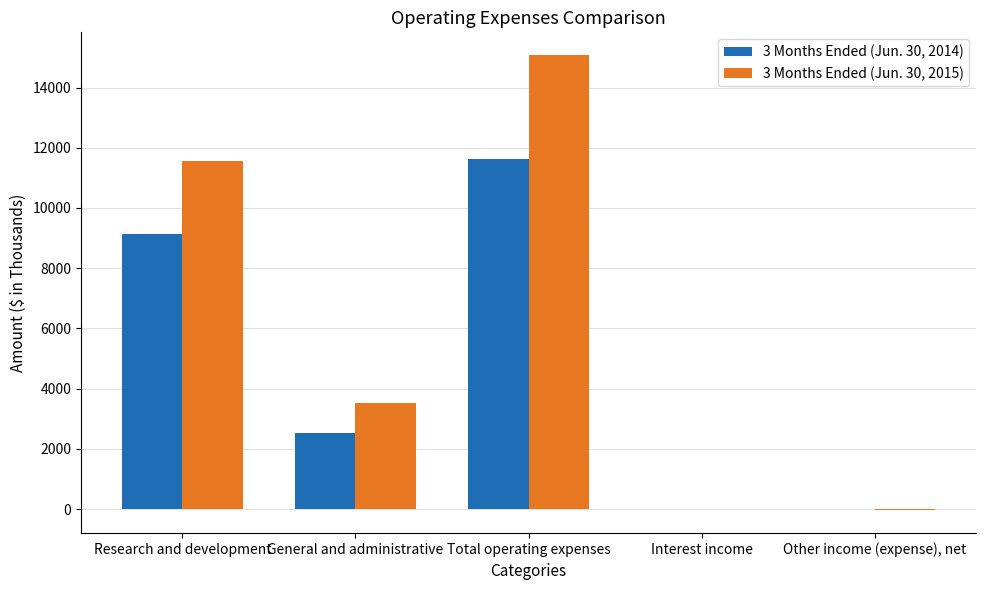

True or false: 3 Months Ended (Jun. 30, 2015) has a value of 18714 at Research and development.

False